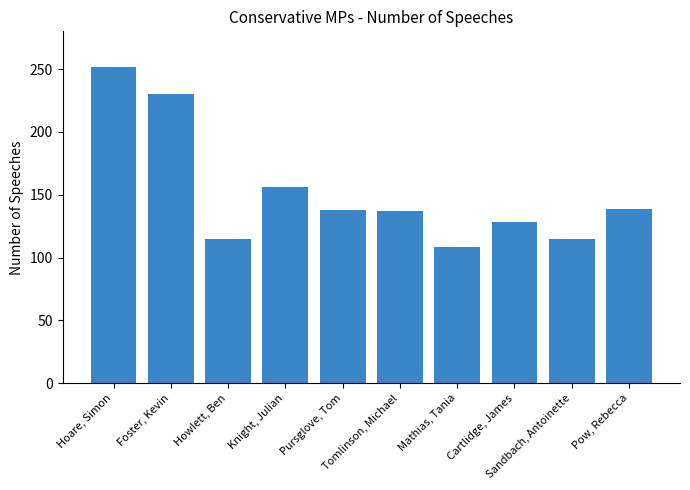

Are the bars grouped side by side (vs. stacked)?

No